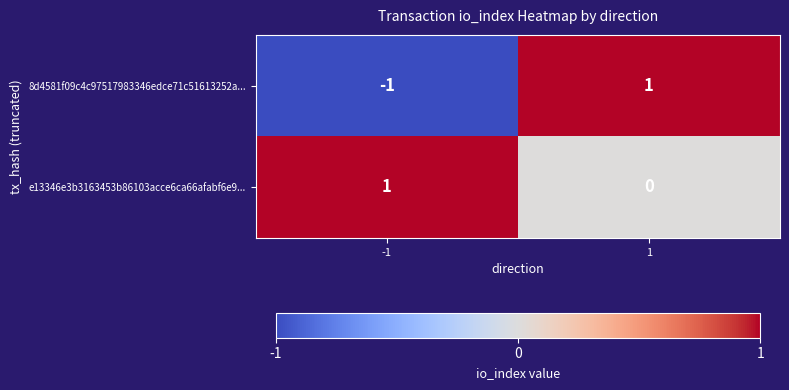

The e13346e3b3163453b86103acce6ca66afabf6e9... series shows 1 at -1. True or false?

True